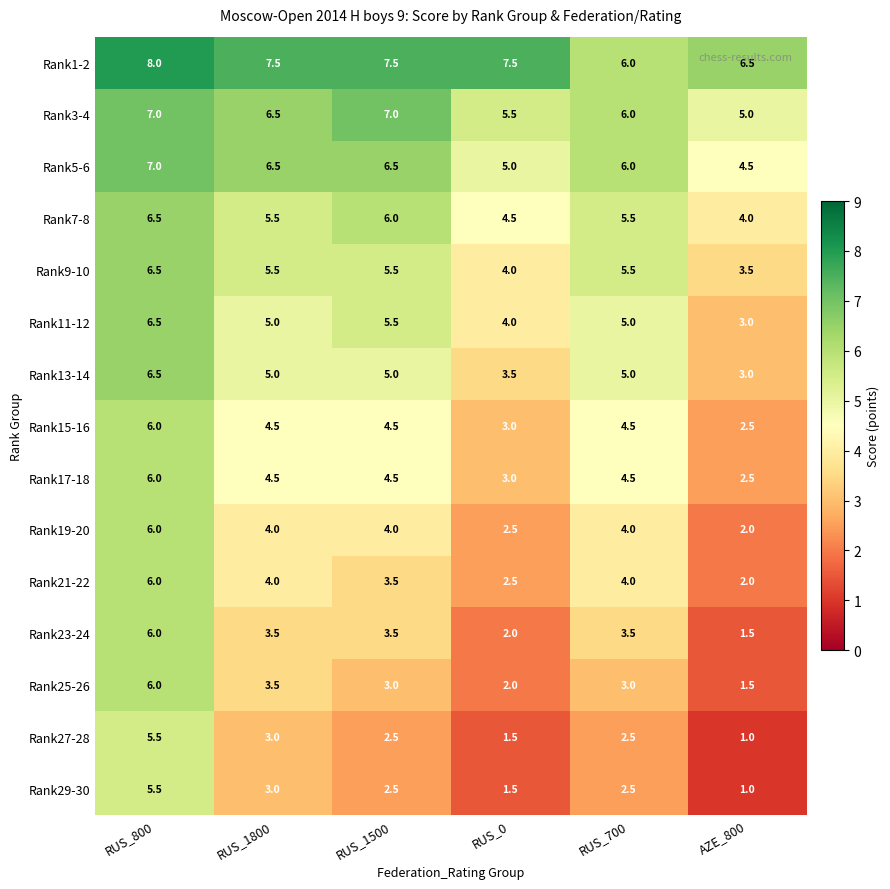

What is the spread (max minus min) of values at RUS_700?

3.5